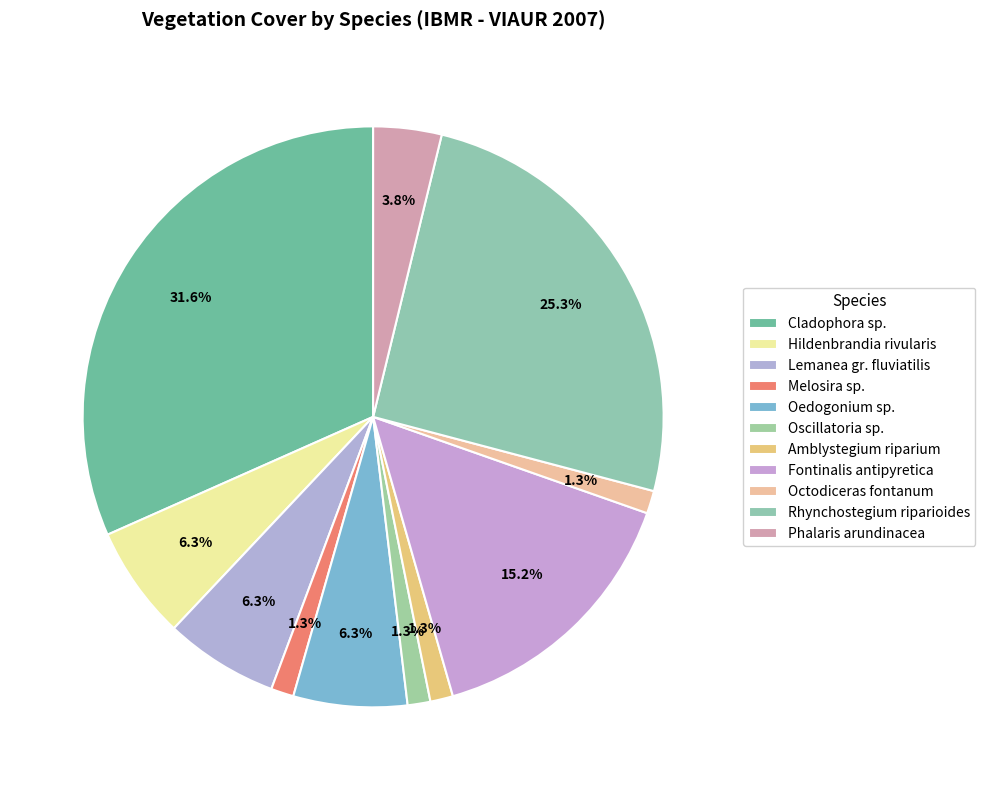

Which category has the smallest portion of the pie?

Melosira sp.